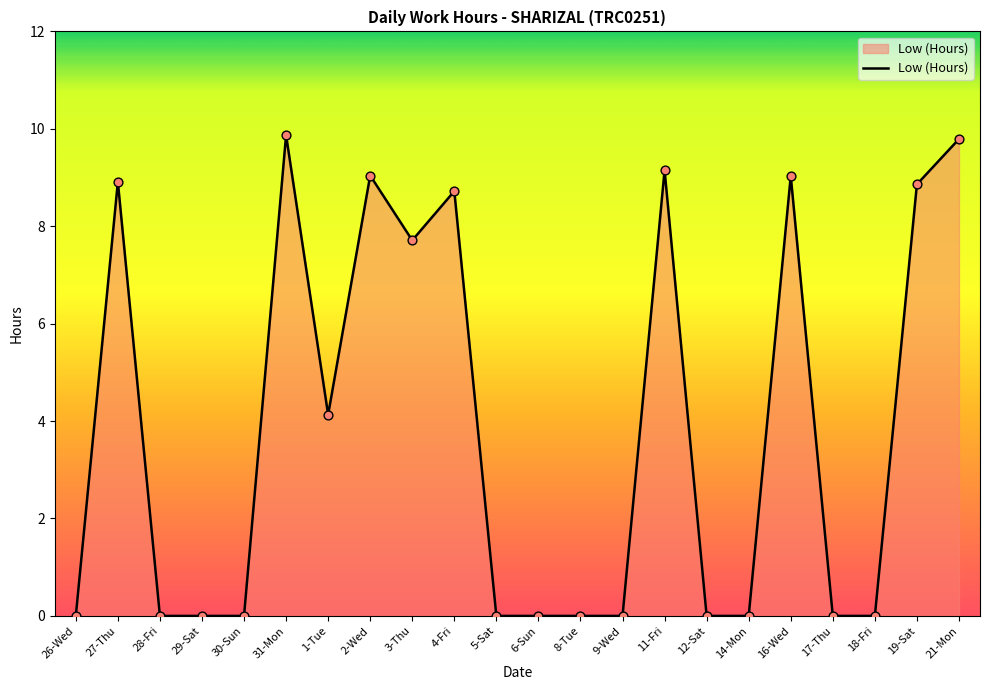

What is the change in value from 28-Fri to 3-Thu?

+7.7